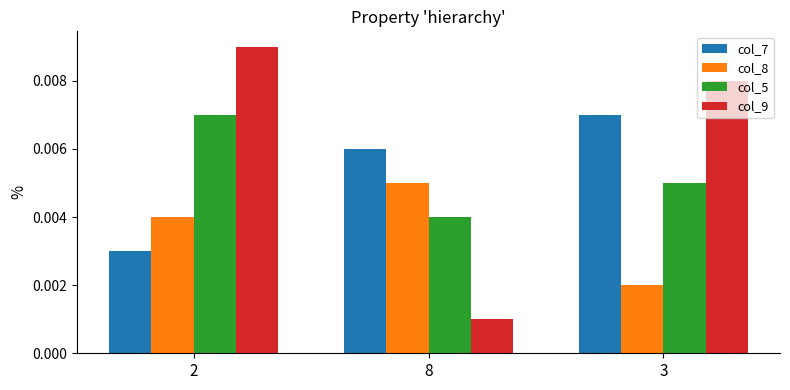

At which label does col_8 reach its peak?

8